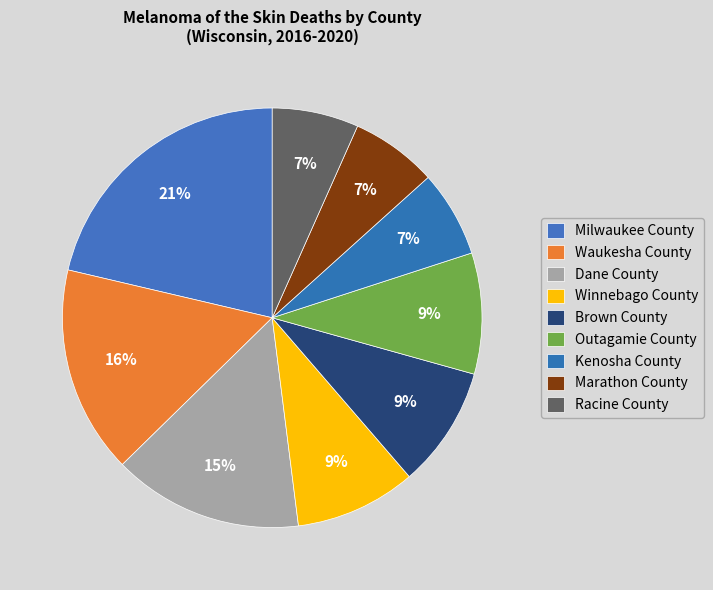

Count the number of slices in the pie.

9